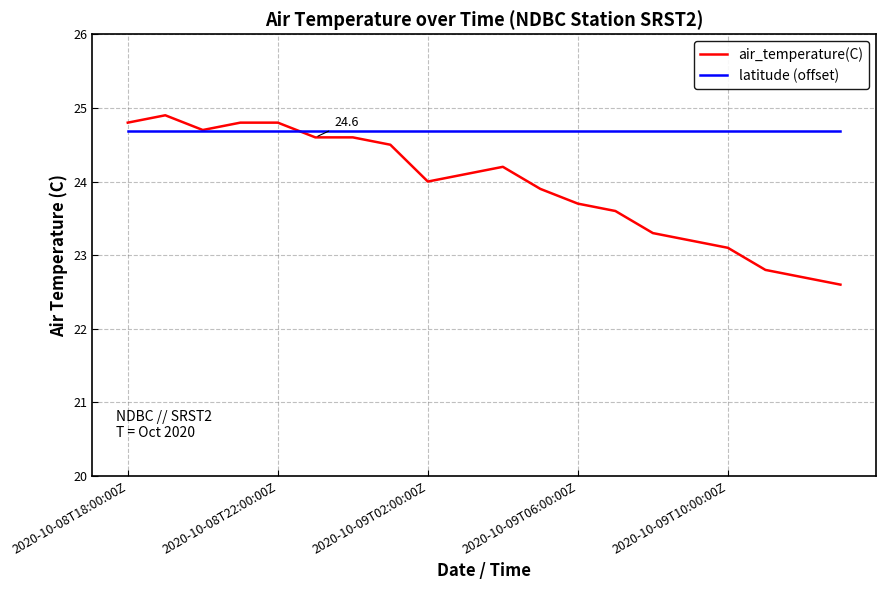

What is the lowest value of the latitude (offset) series?

24.7